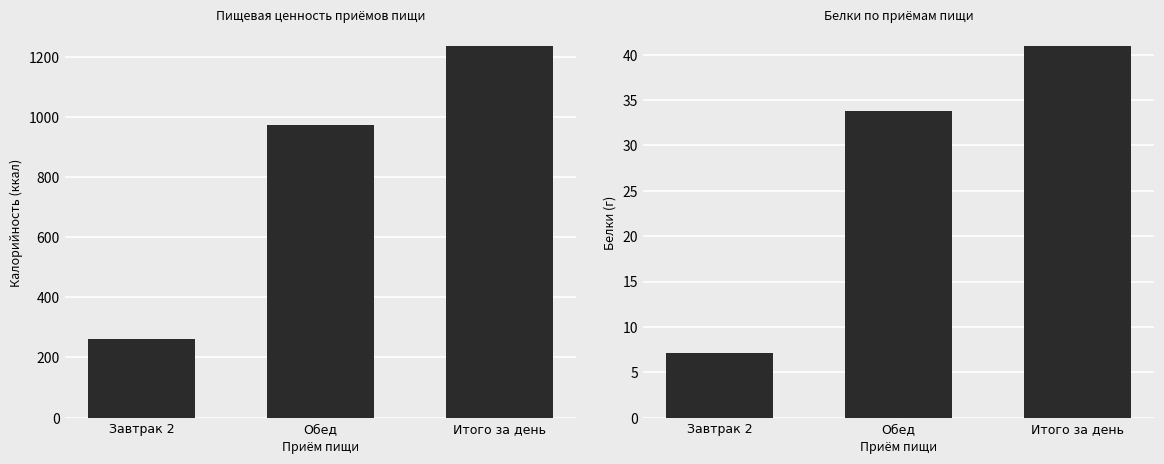

What is the total value across all series at Обед?

1005.9